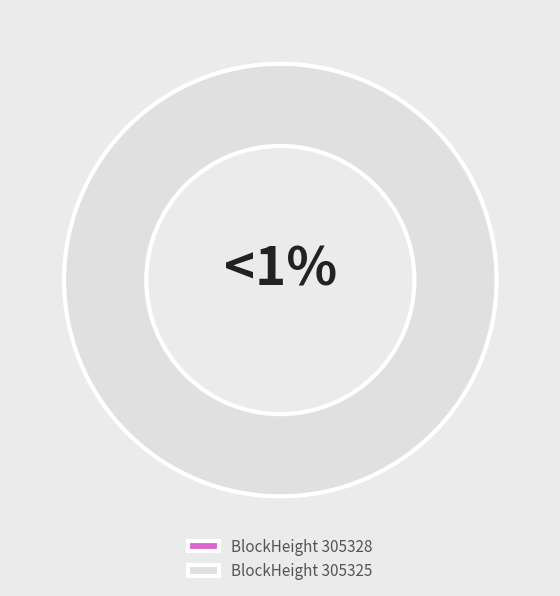

Rank the categories by value from highest to lowest.

305325, 305328